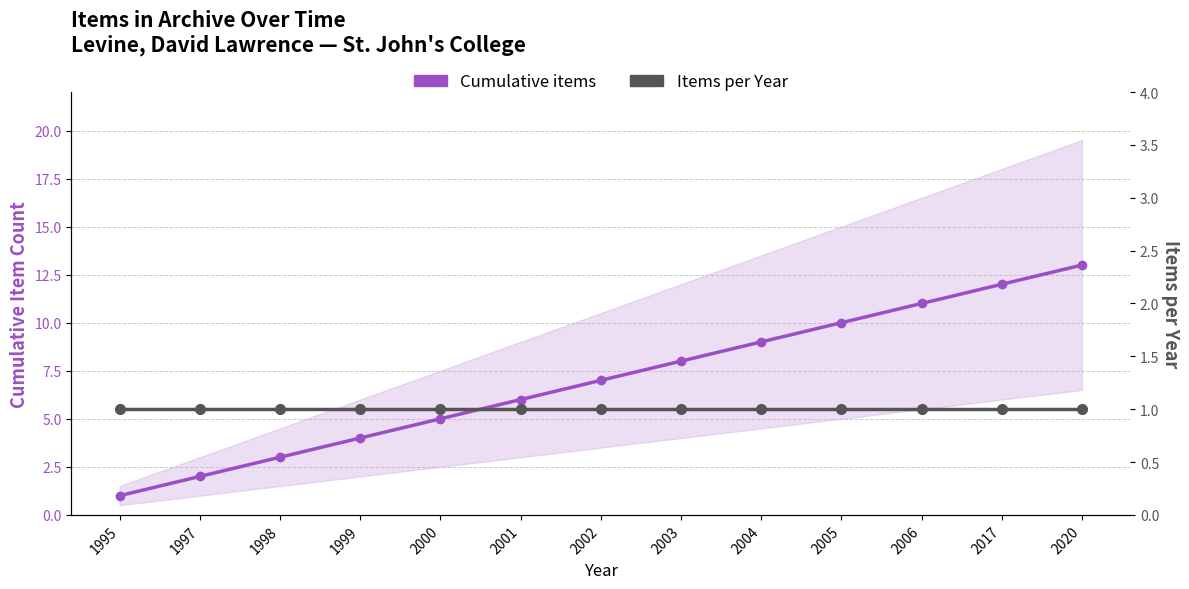

Rank the categories by Cumulative items value from highest to lowest.

2020, 2017, 2006, 2005, 2004, 2003, 2002, 2001, 2000, 1999, 1998, 1997, 1995